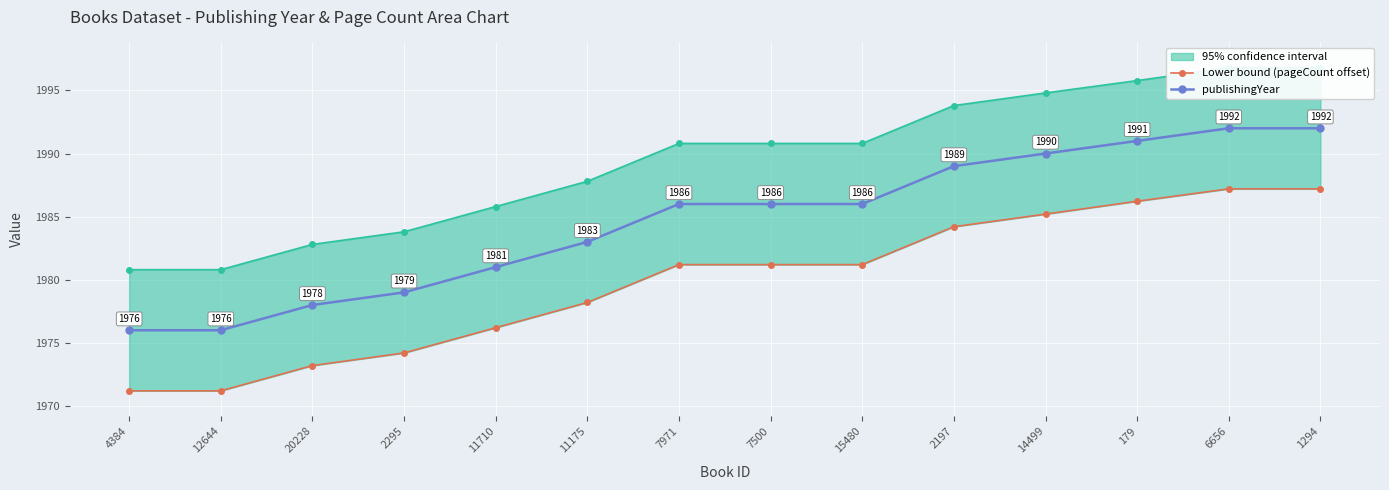

Is it true that Lower bound (pageCount offset) equals 1981.2 at 7971?

True